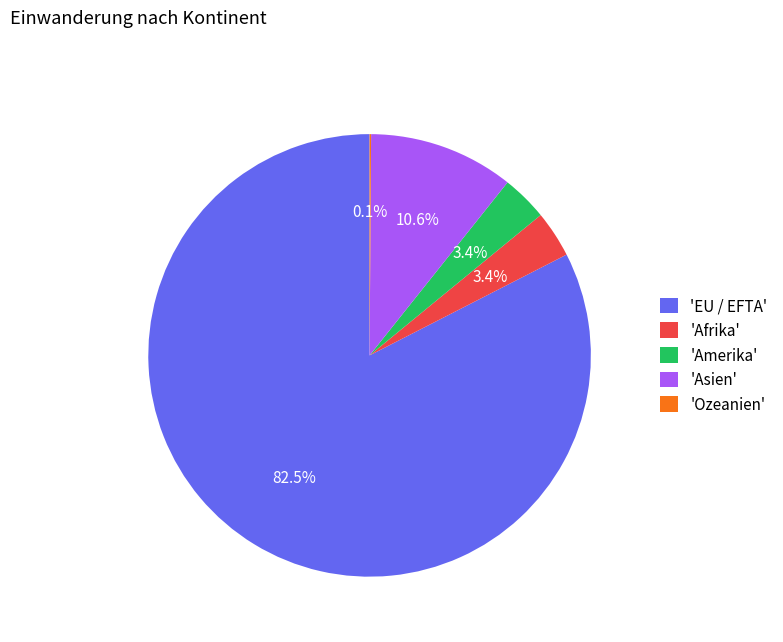

Between 'EU / EFTA' and 'Asien', which is larger?

'EU / EFTA'